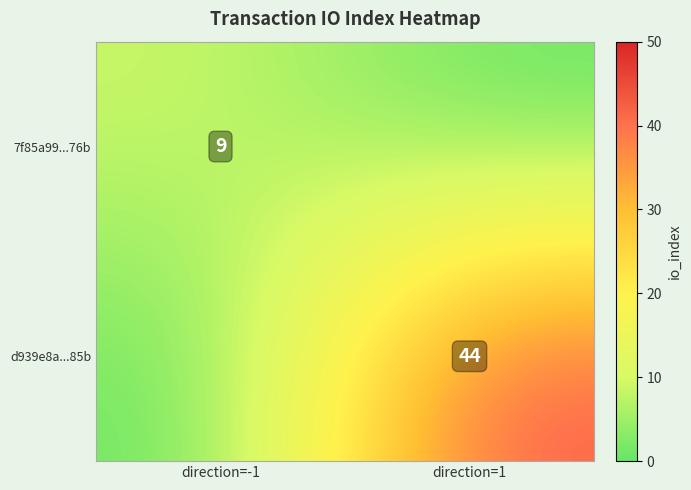

Is the value of d939e8a...85b at direction=1 greater than the value of 7f85a99...76b at direction=-1?

Yes